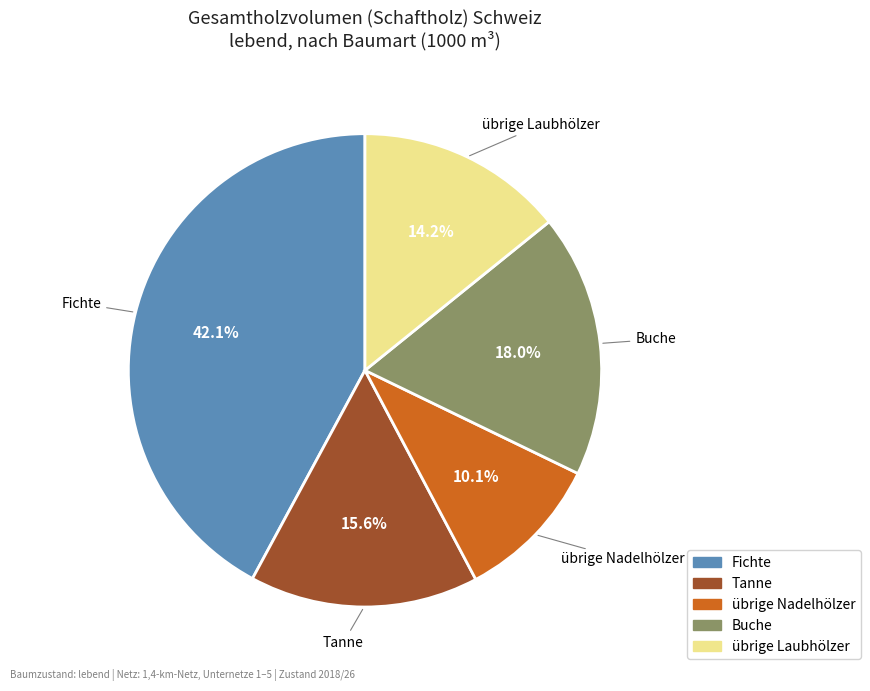

Which category has the biggest portion of the pie?

Fichte